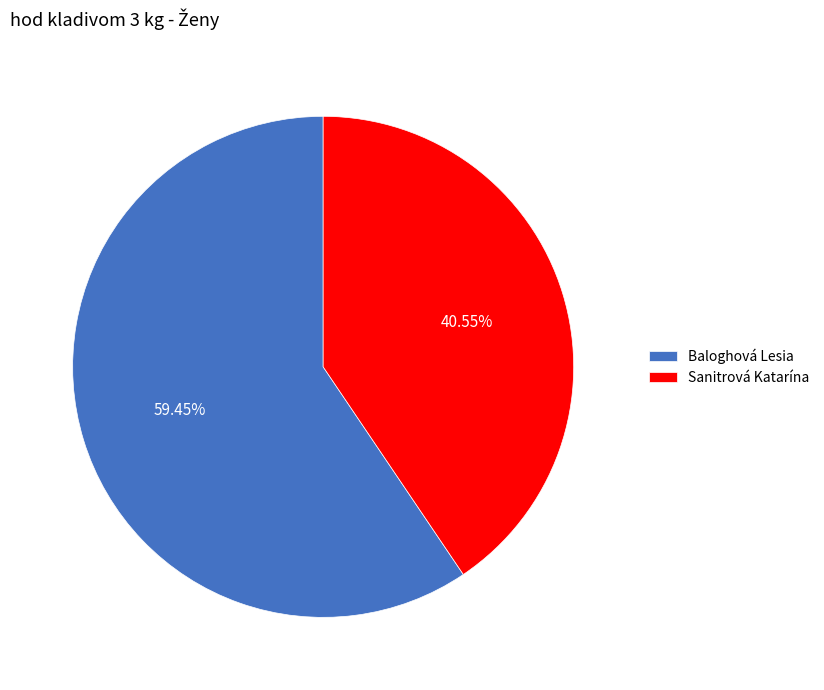

Approximately how many times larger is the value at Baloghová Lesia compared to Sanitrová Katarína?

1.5